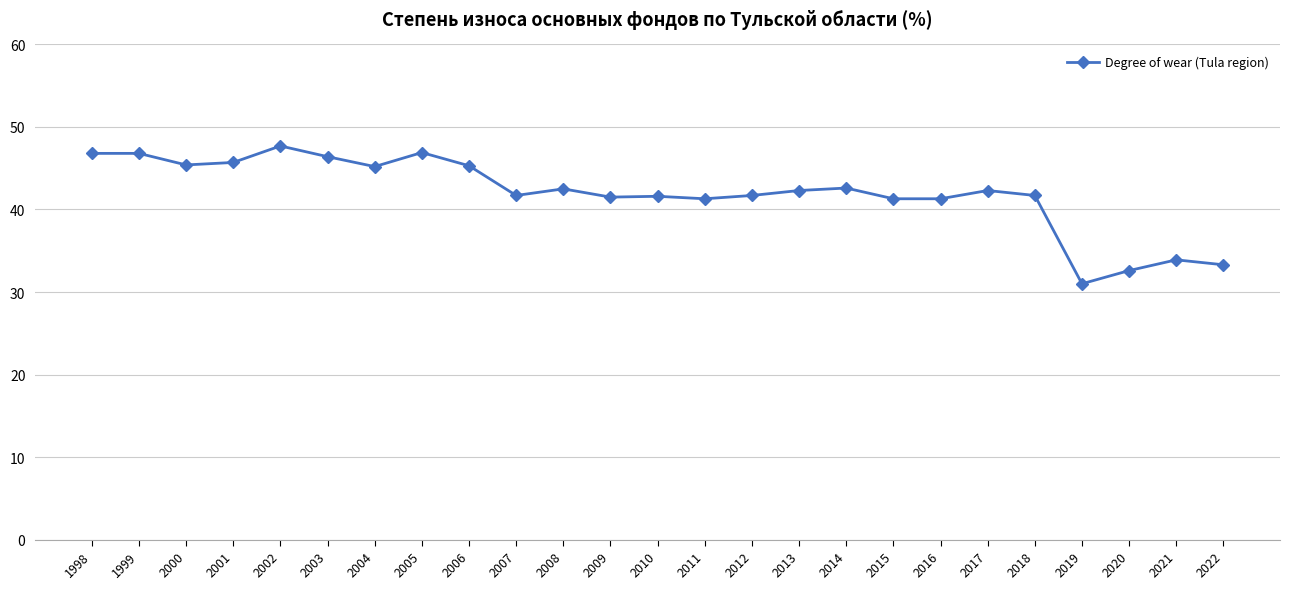

True or false: the data shows 28.7 at 2010.

False